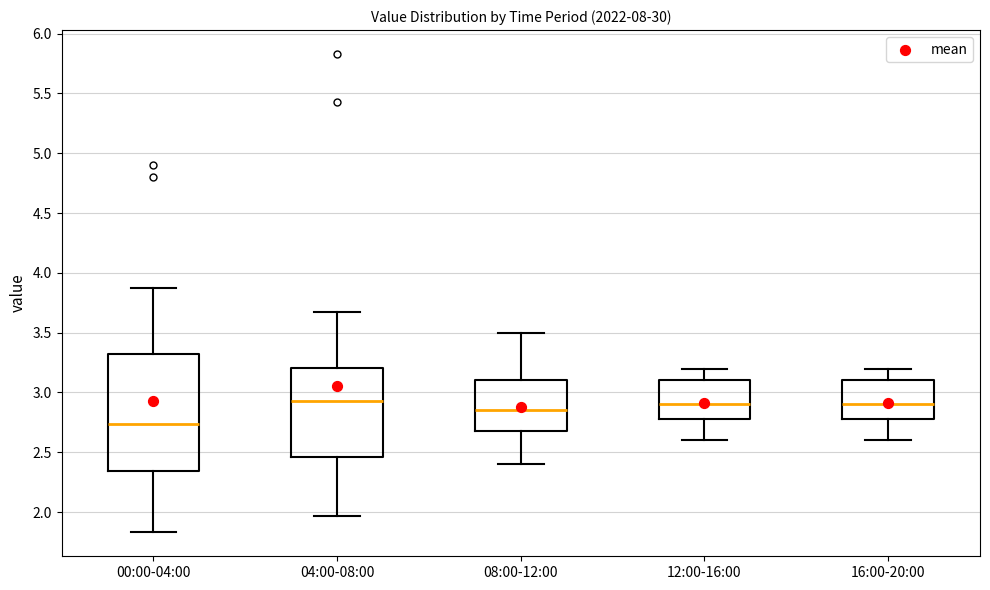

Reading left to right, read every box against the y-axis: the position of its median line, the range the box covers, and the ends of its whiskers. The values are not printed on the chart, so give them approximately, as read against the axis.

00:00-04:00: median 2.75, box 2.35 to 3.35, whiskers 1.85 to 3.85
04:00-08:00: median 2.95, box 2.45 to 3.20, whiskers 1.95 to 3.65
08:00-12:00: median 2.85, box 2.70 to 3.10, whiskers 2.40 to 3.50
12:00-16:00: median 2.90, box 2.80 to 3.10, whiskers 2.60 to 3.20
16:00-20:00: median 2.90, box 2.80 to 3.10, whiskers 2.60 to 3.20